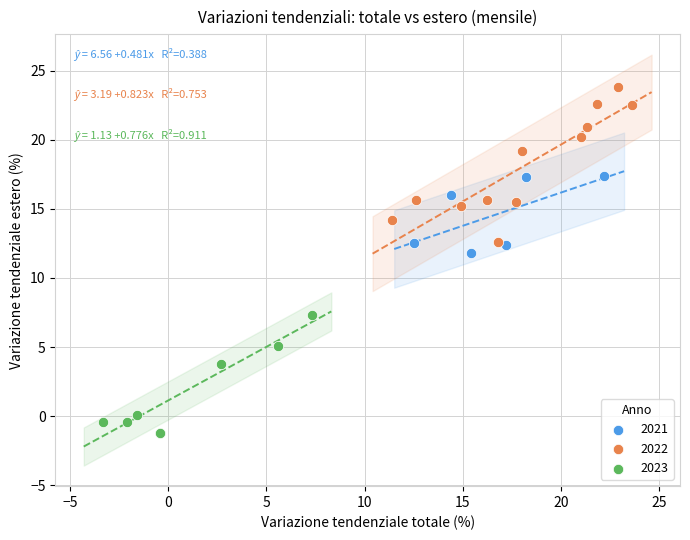

What are all the series names shown in the legend?

2021, 2022, 2023